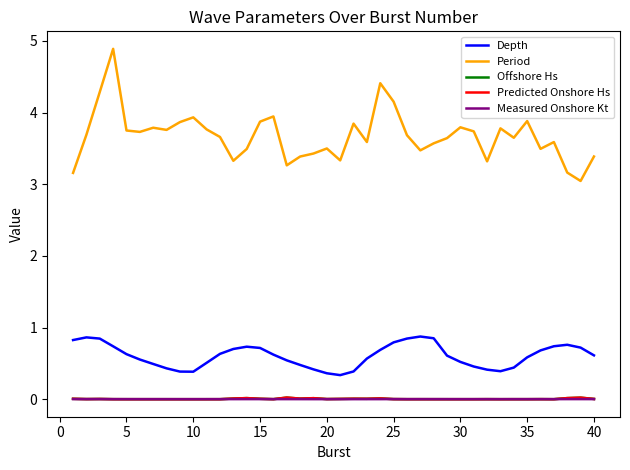

Which series has the largest total across all categories?

Period